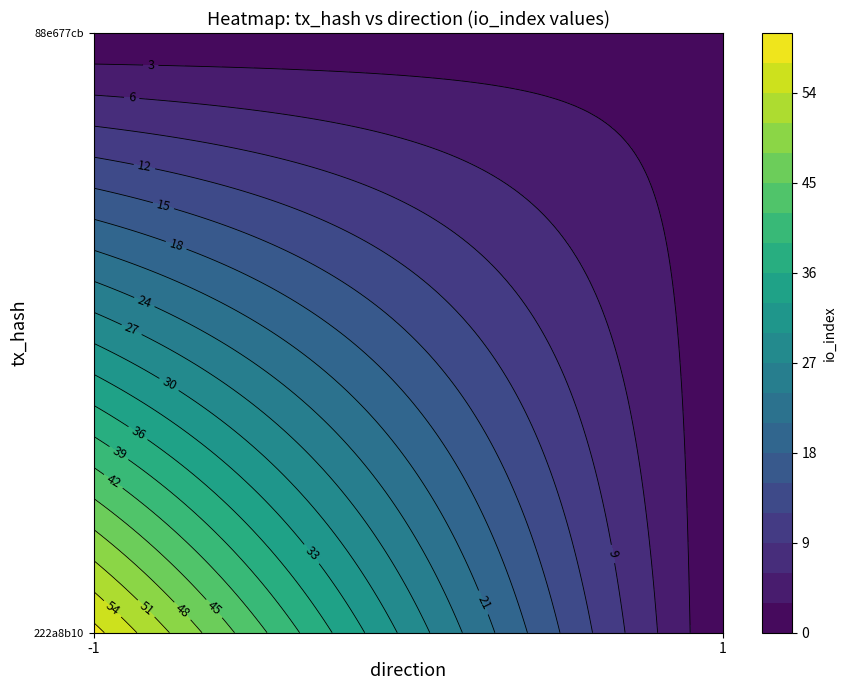

Count the number of categories in the chart.

2